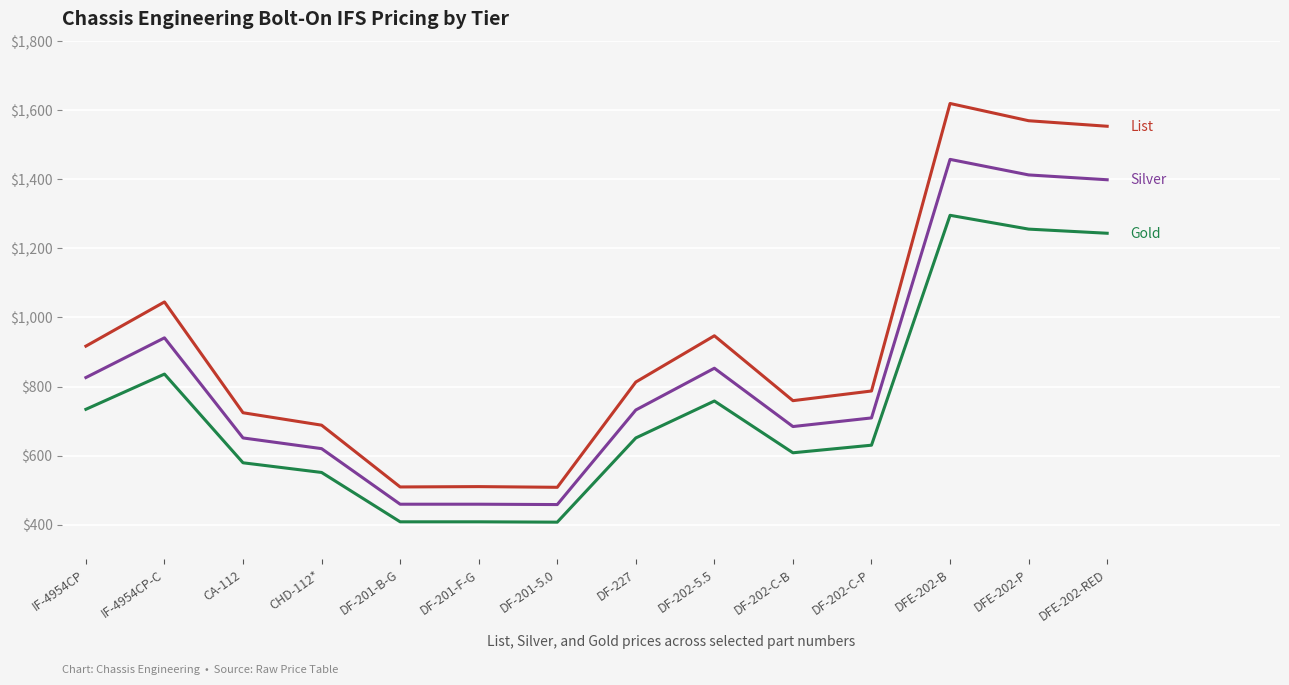

What is the spread (max minus min) of values at DF-202-C-B?

151